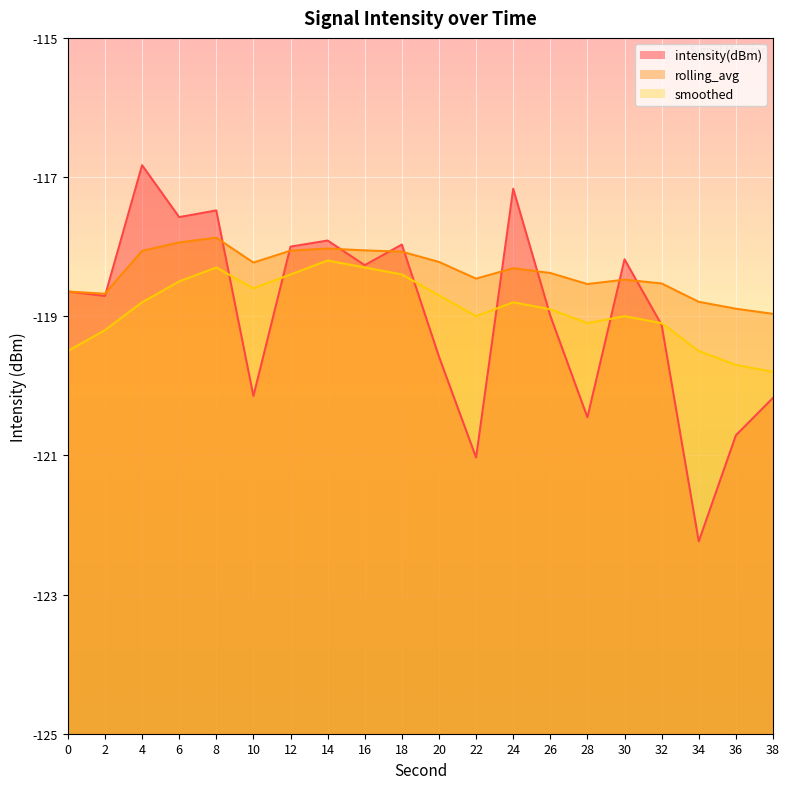

Is the value of rolling_avg_line at 10 greater than the value of smoothed_line at 38?

Yes